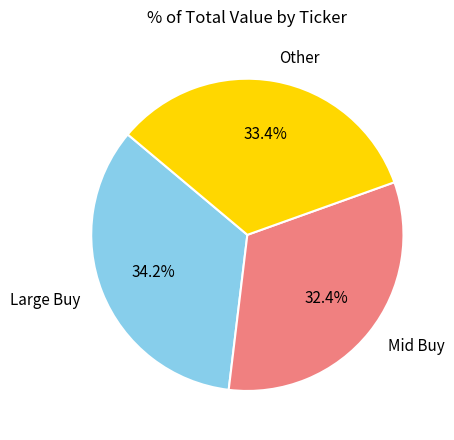

Is there any slice that represents more than half of the pie?

No